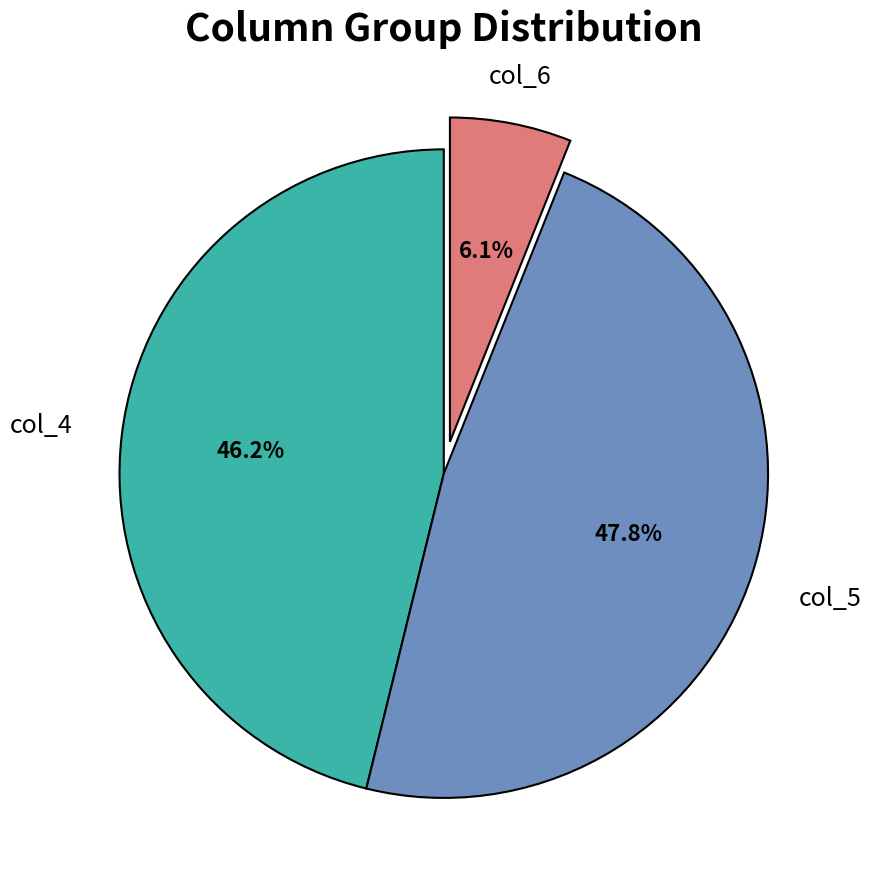

Is there any slice that represents more than half of the pie?

No